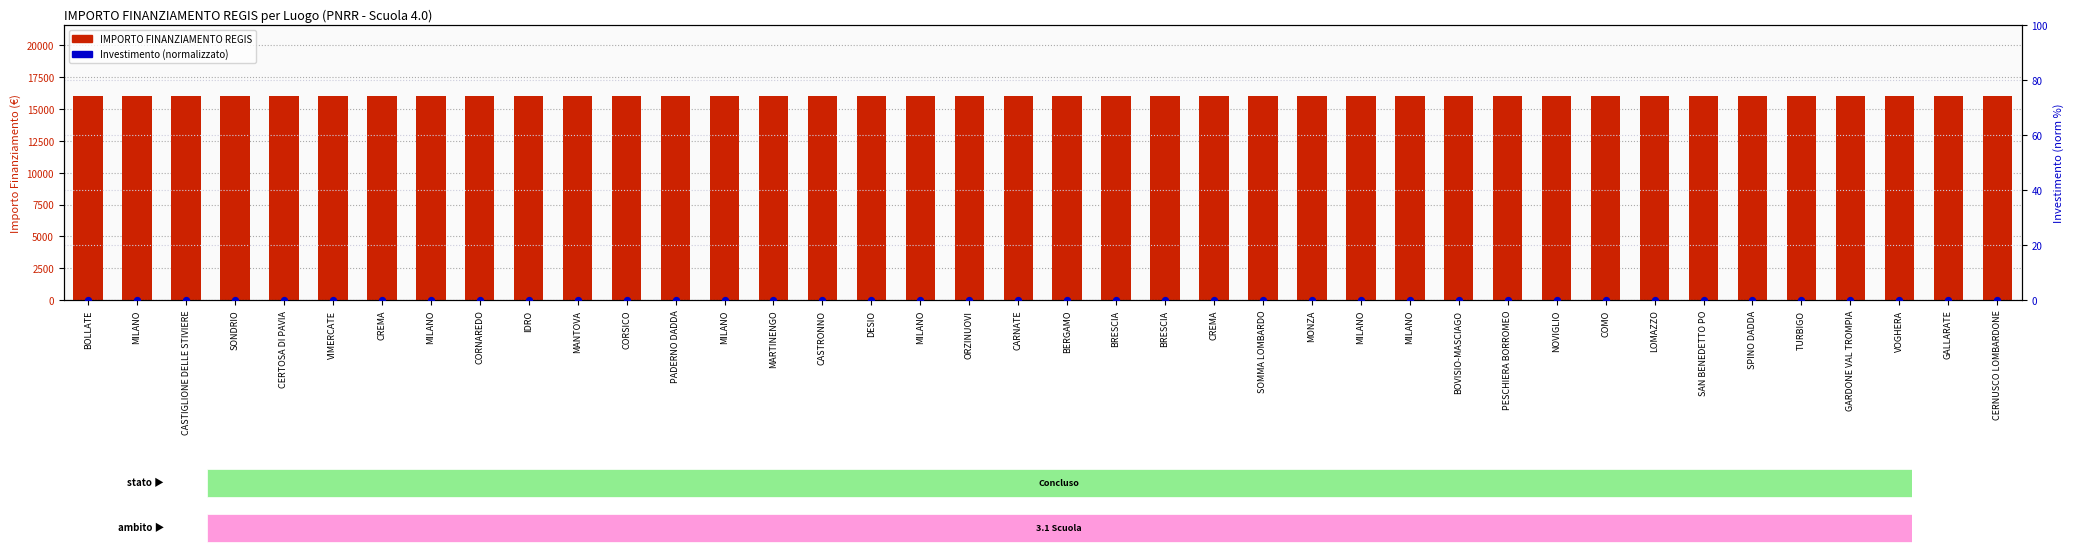

Which series has the largest total across all categories?

IMPORTO FINANZIAMENTO REGIS